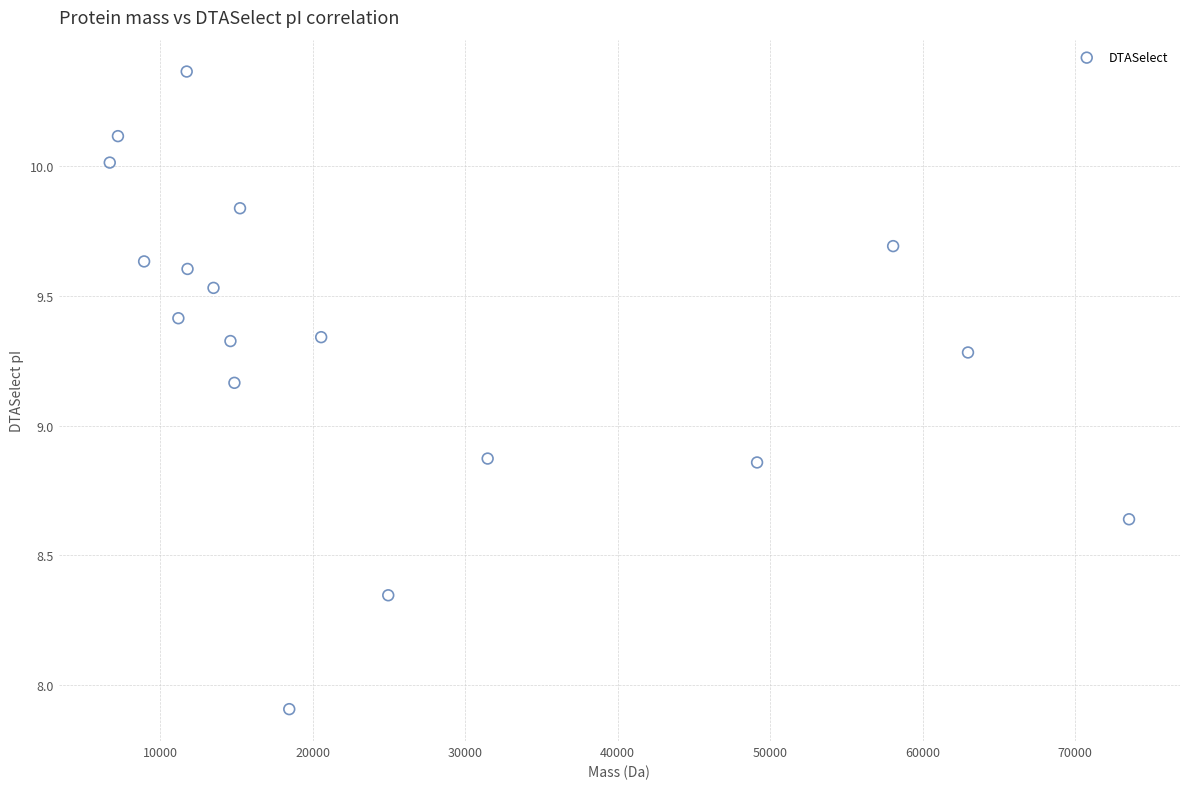

What is the range of X values (max minus min)?

66866.7